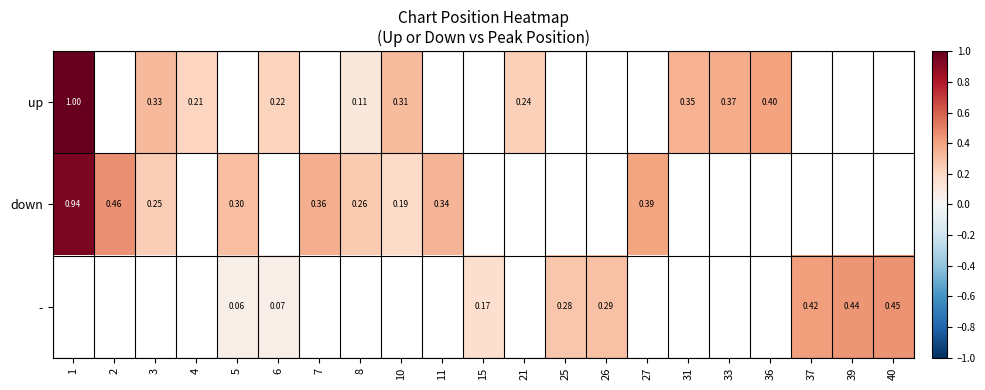

How many distinct data groups are displayed?

3